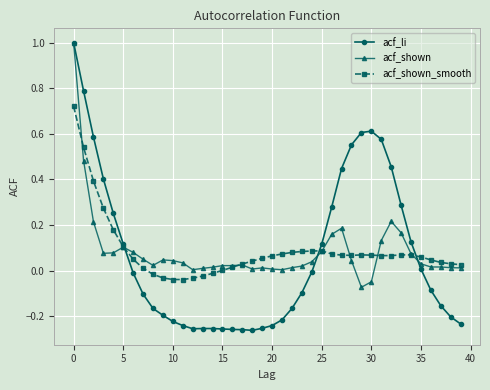

True or false: acf_li has more than 0 interior local peaks.

True